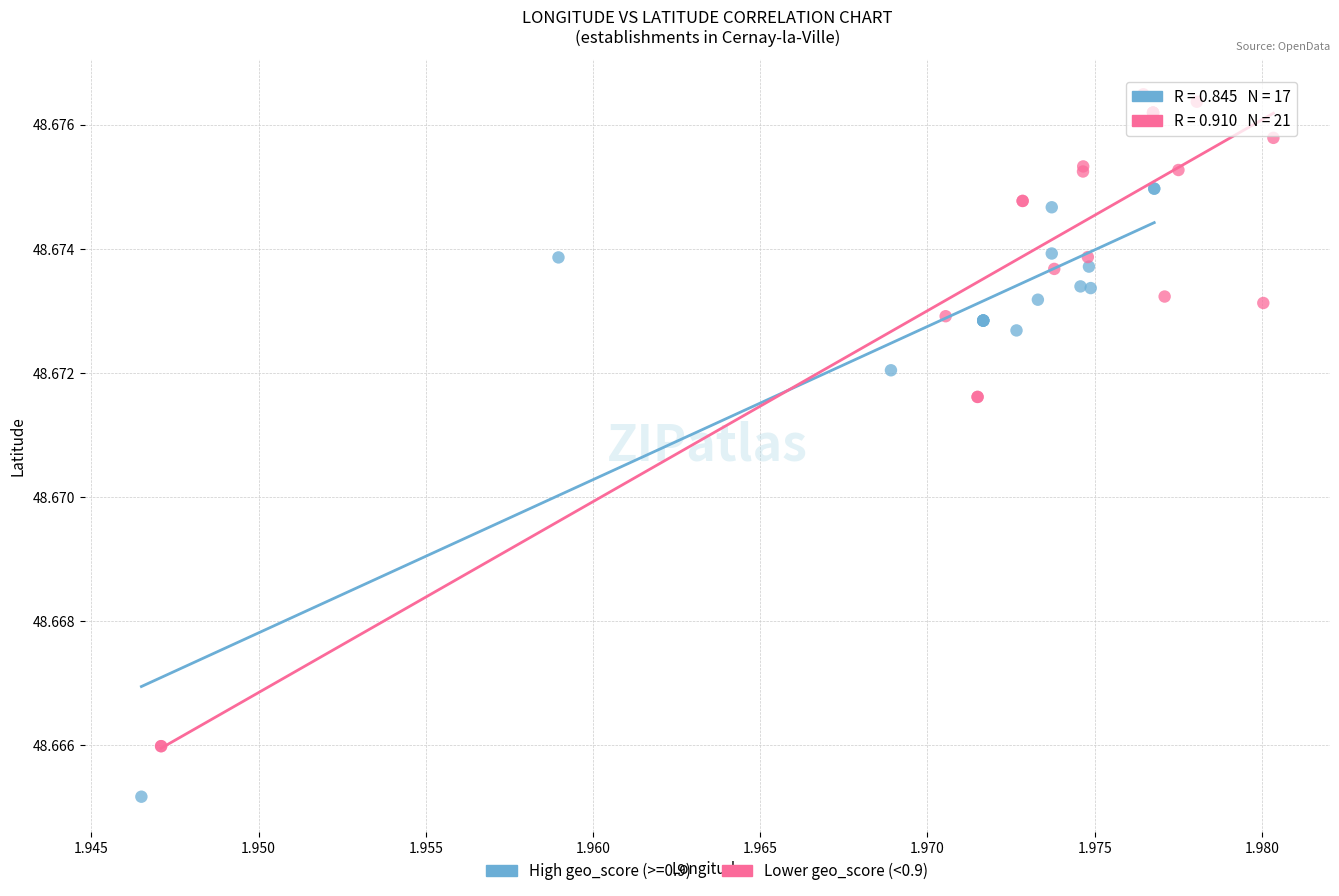

Which series reaches the minimum Y coordinate?

High geo_score (>=0.9)